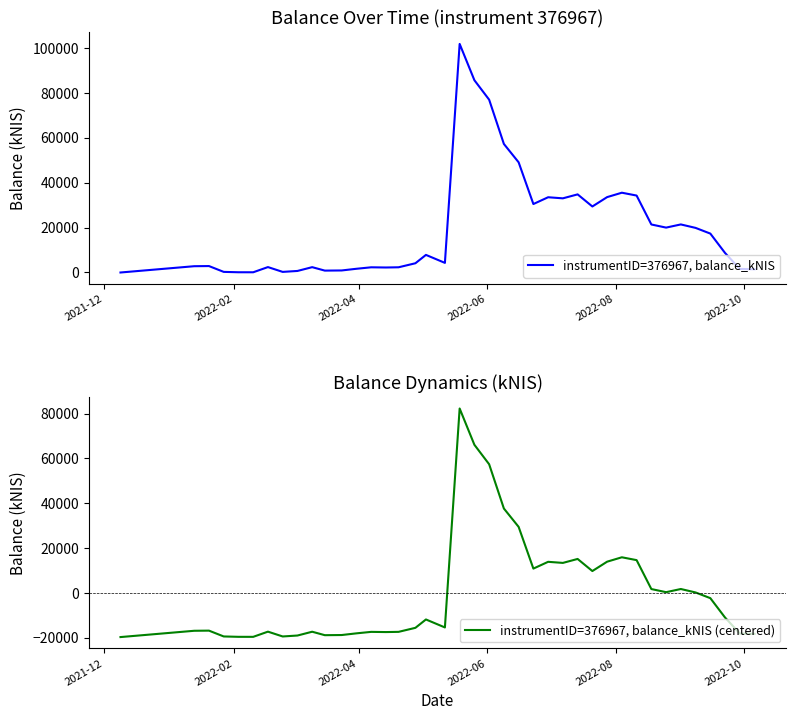

What are all the series names shown in the legend?

instrumentID=376967, balance_kNIS, instrumentID=376967, balance_kNIS (centered)